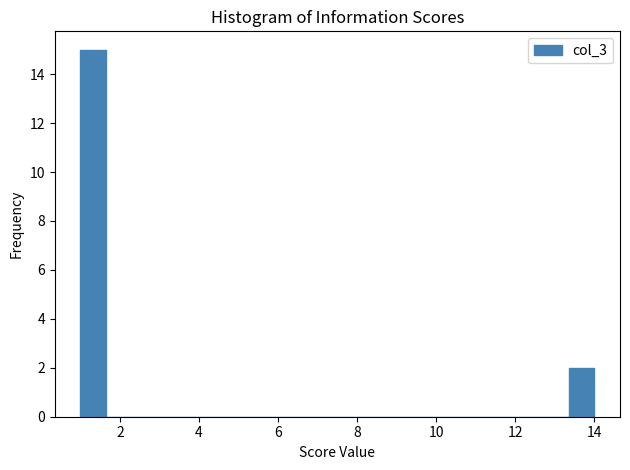

Read against the x-axis, roughly where is the centre of the tallest bar?

1.4